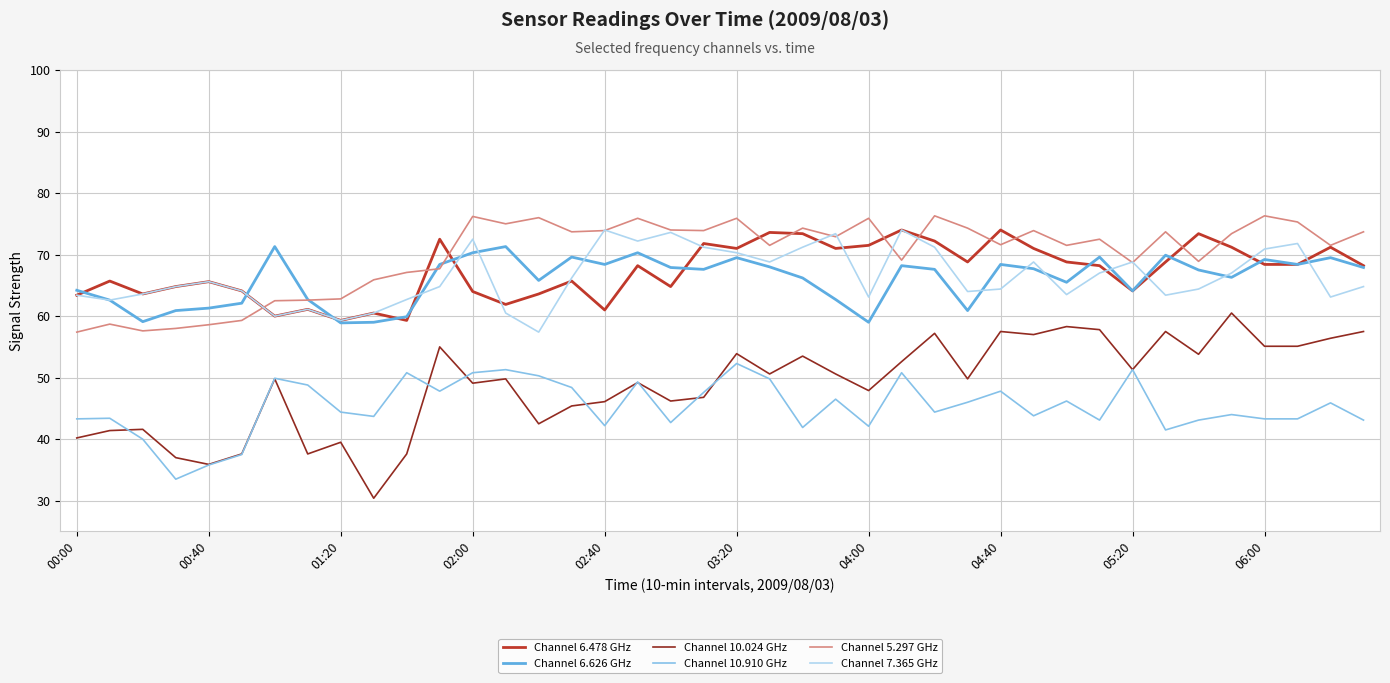

What is the lowest value of the Channel 10.024 GHz series?

30.4